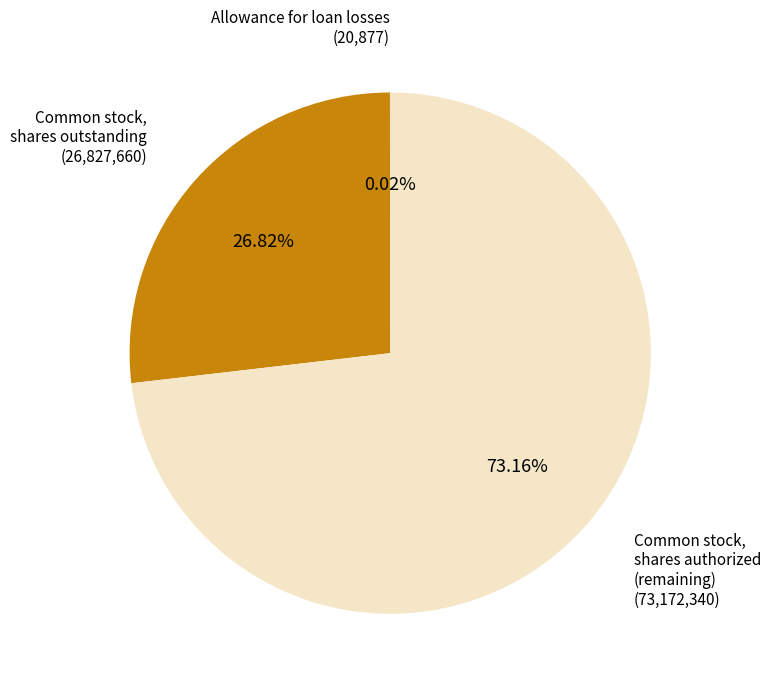

Does any single category account for the majority?

Yes